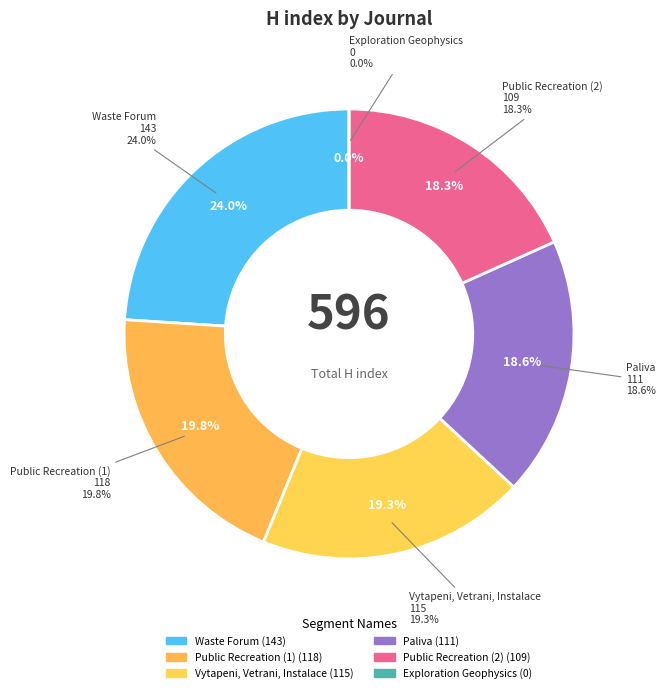

Which slice is the smallest?

Exploration Geophysics